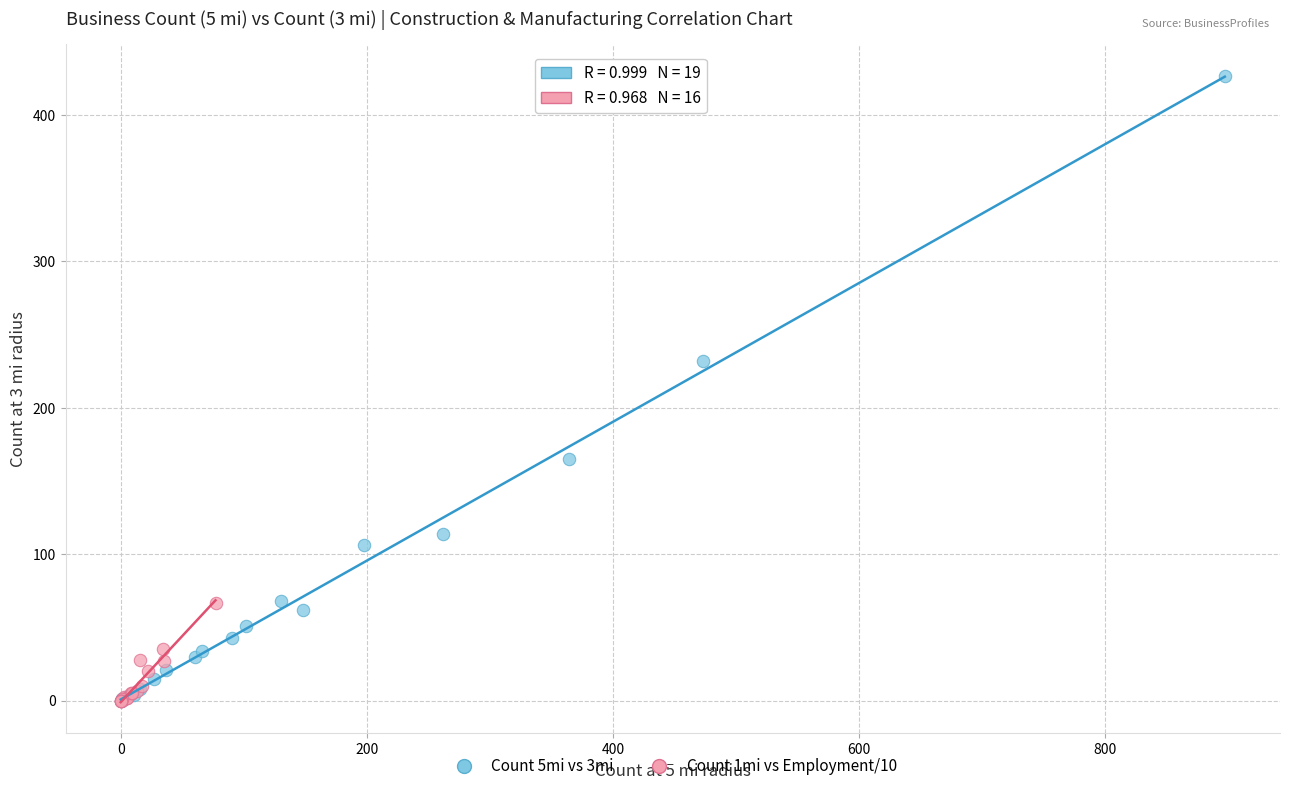

Which series reaches the maximum Y coordinate?

Count 5mi vs 3mi